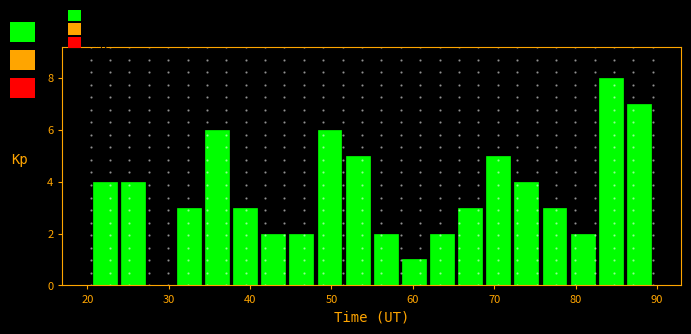

Read against the x-axis, roughly where is the centre of the tallest bar?

84